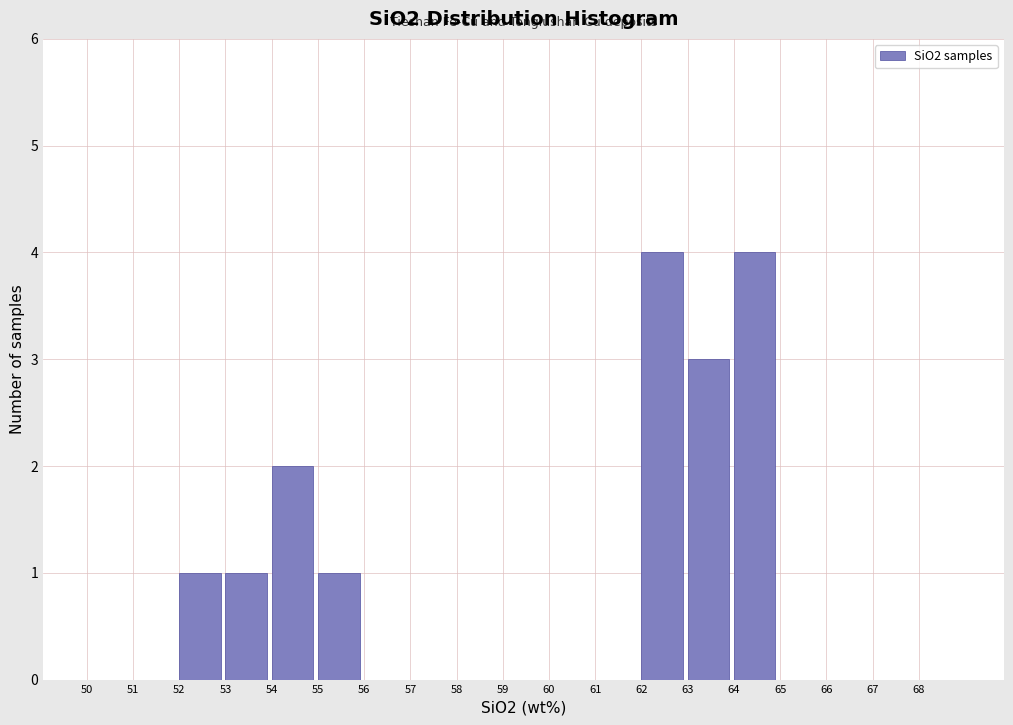

Reading left to right, transcribe this chart: for each bar, give the range it covers on the x-axis and its height. The values are not printed on the chart, so give them approximately, as read against the axis.

50 to 51: 0
51 to 52: 0
52 to 53: 1
53 to 54: 1
54 to 55: 2
55 to 56: 1
56 to 57: 0
57 to 58: 0
58 to 59: 0
59 to 60: 0
60 to 61: 0
61 to 62: 0
62 to 63: 4
63 to 64: 3
64 to 65: 4
65 to 66: 0
66 to 67: 0
67 to 68: 0
68 to 69: 0